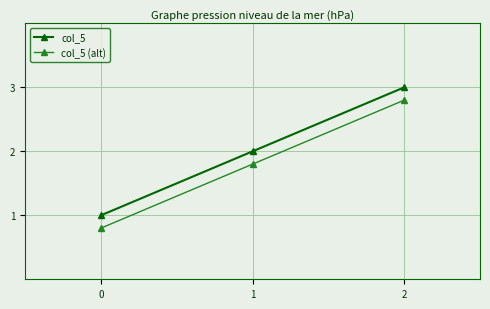

Is the value of col_5 (alt) at 2 greater than the value of col_5 at 0?

Yes